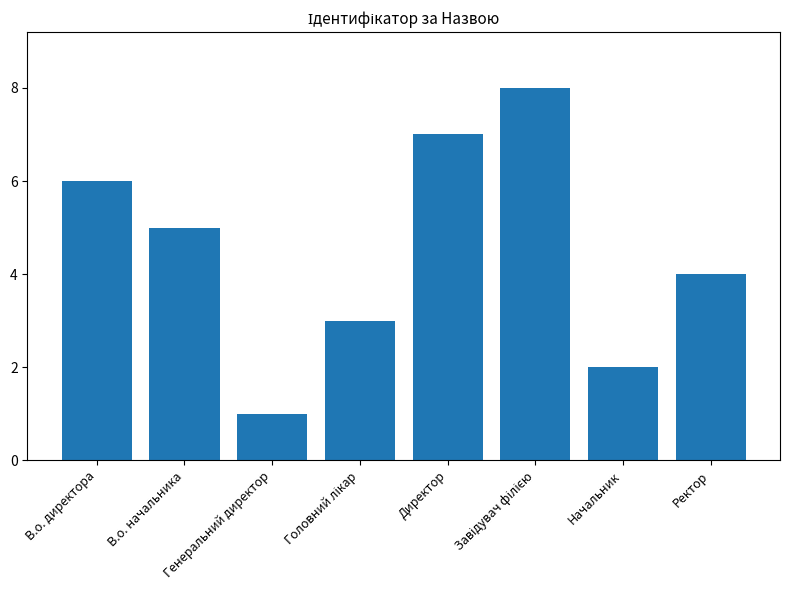

The chart shows a value of 2 at Начальник. True or false?

True